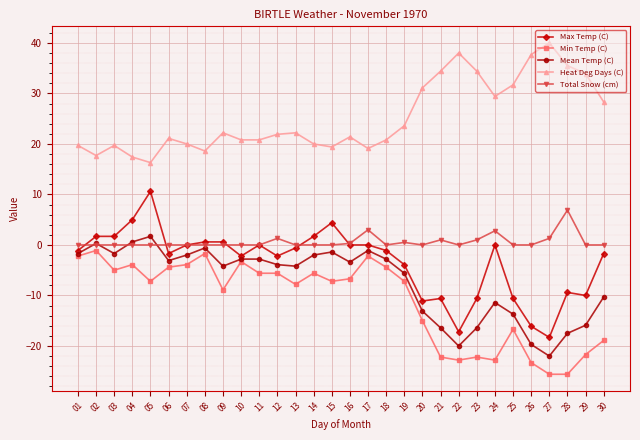

Is it true that Min Temp (C) equals -8.6 at 21?

False